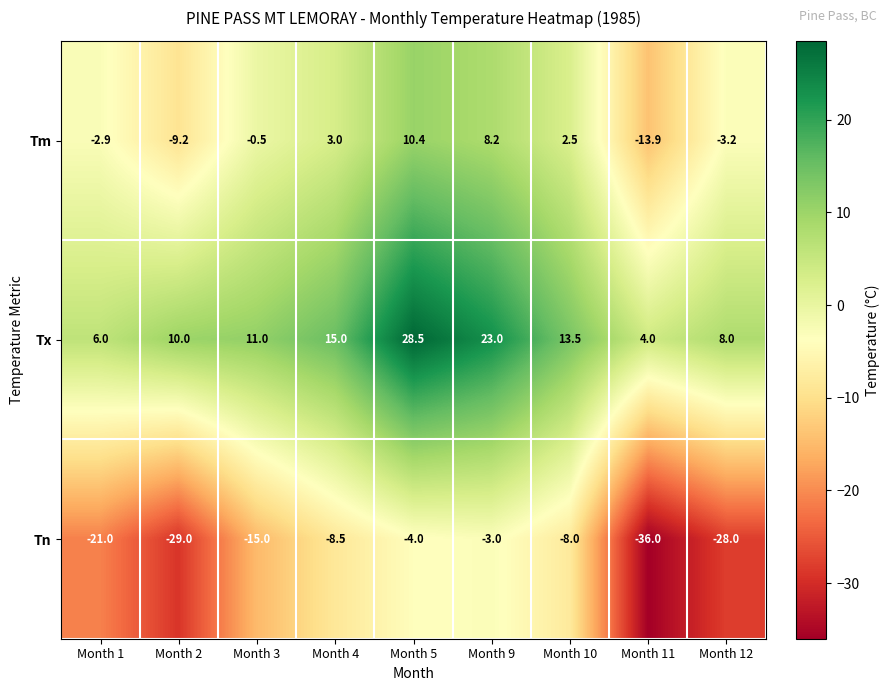

Rank the series by their average value, from highest to lowest.

Tx, Tm, Tn